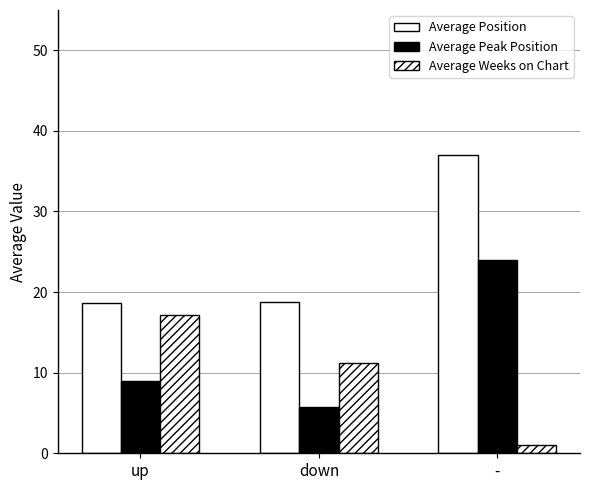

How many series are shown in this chart?

3